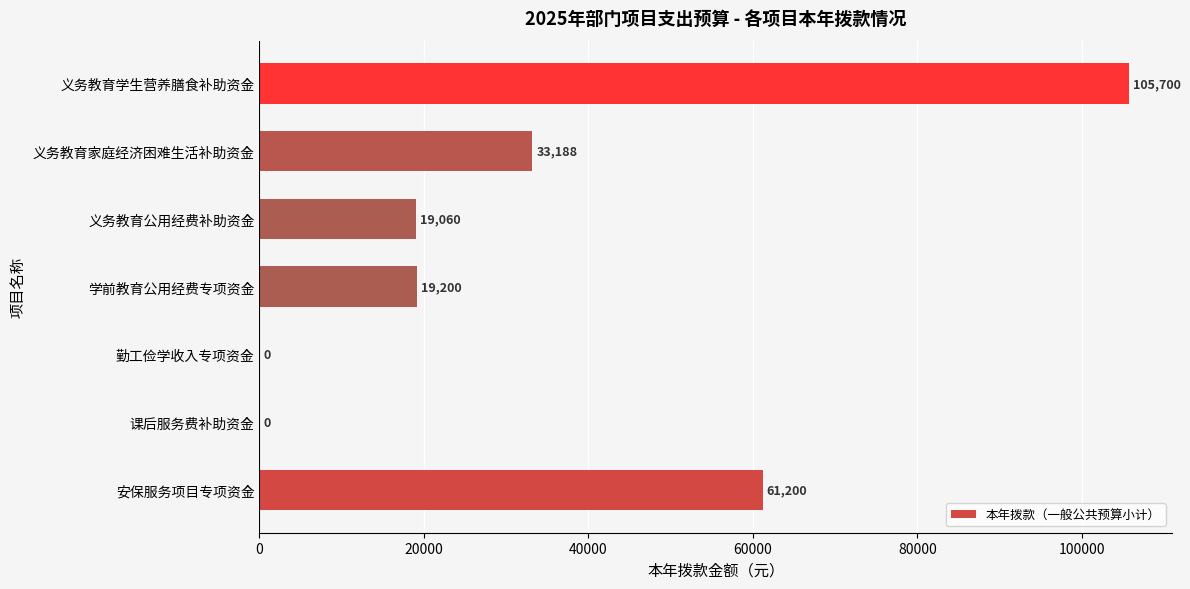

Read the value at 义务教育公用经费补助资金.

19059.8